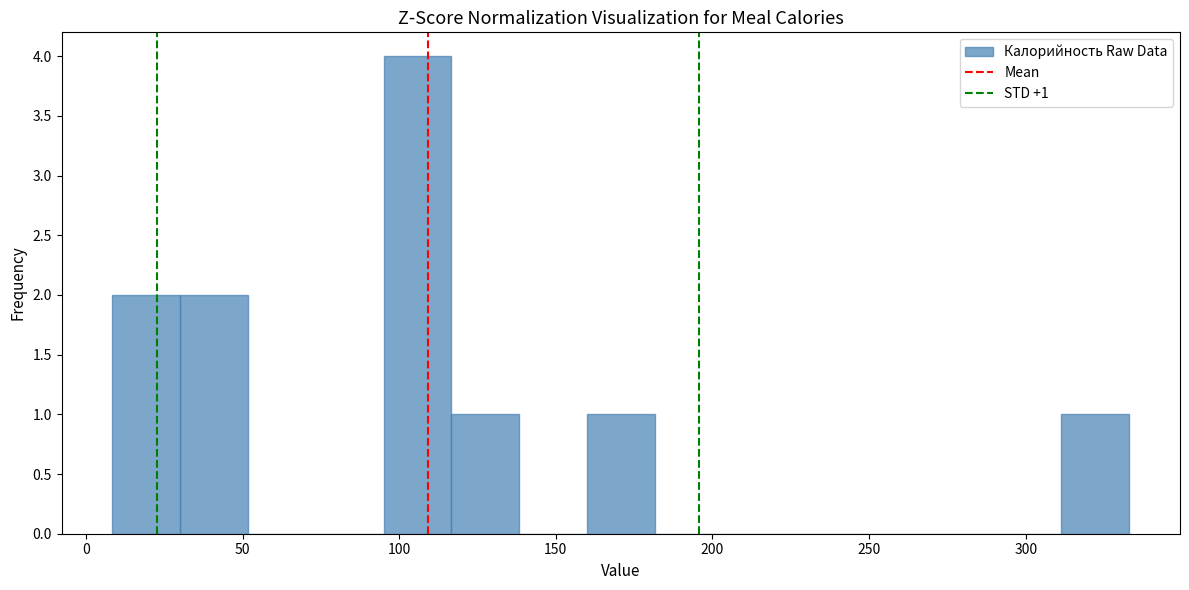

Over which range of the x-axis is the bar tallest?

95 to 115